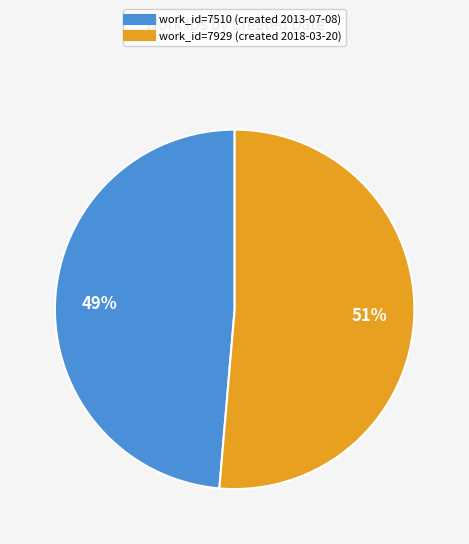

To the nearest percent, what is the average slice percentage?

50%